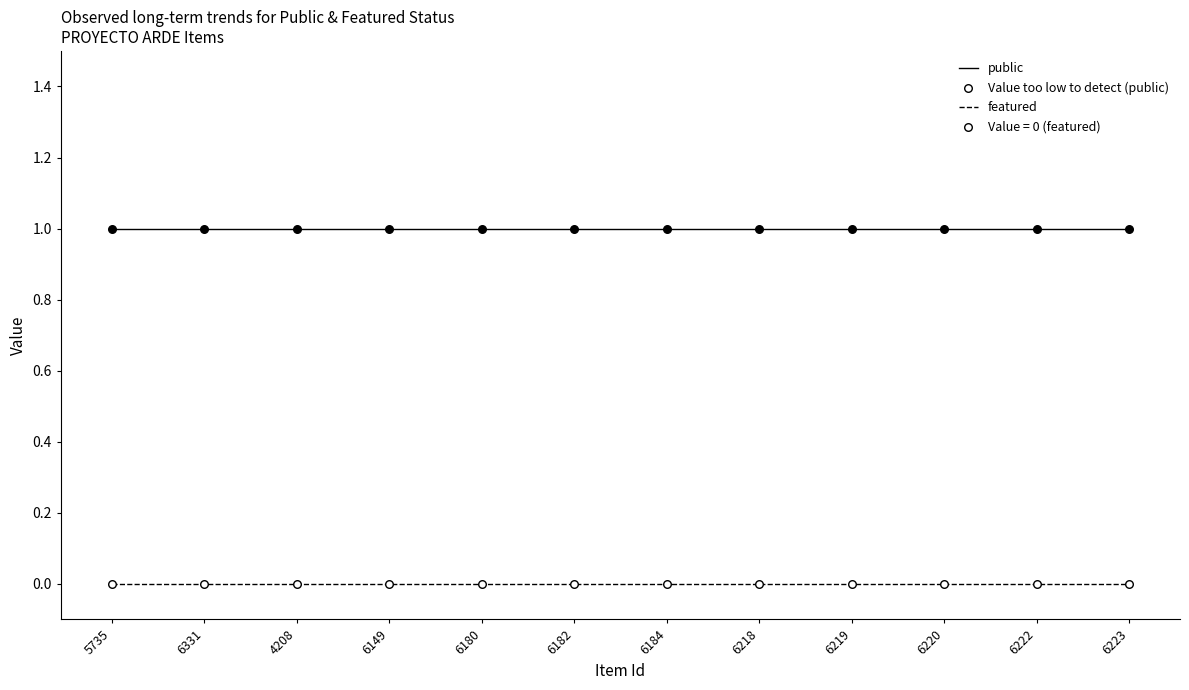

Which series has the largest total across all categories?

public